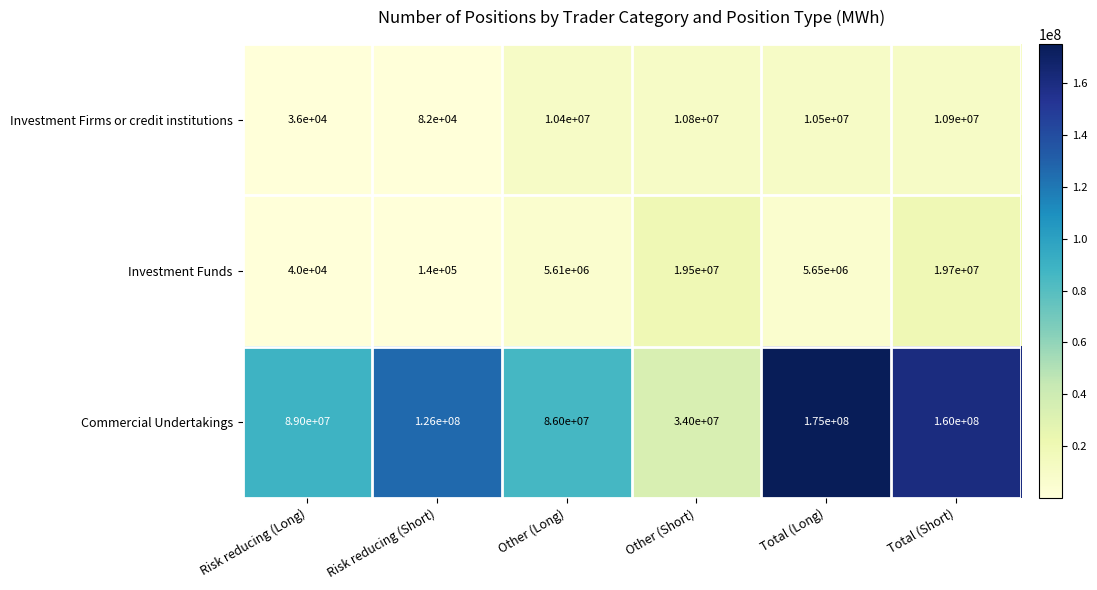

What is the maximum value shown in the chart?

175000000